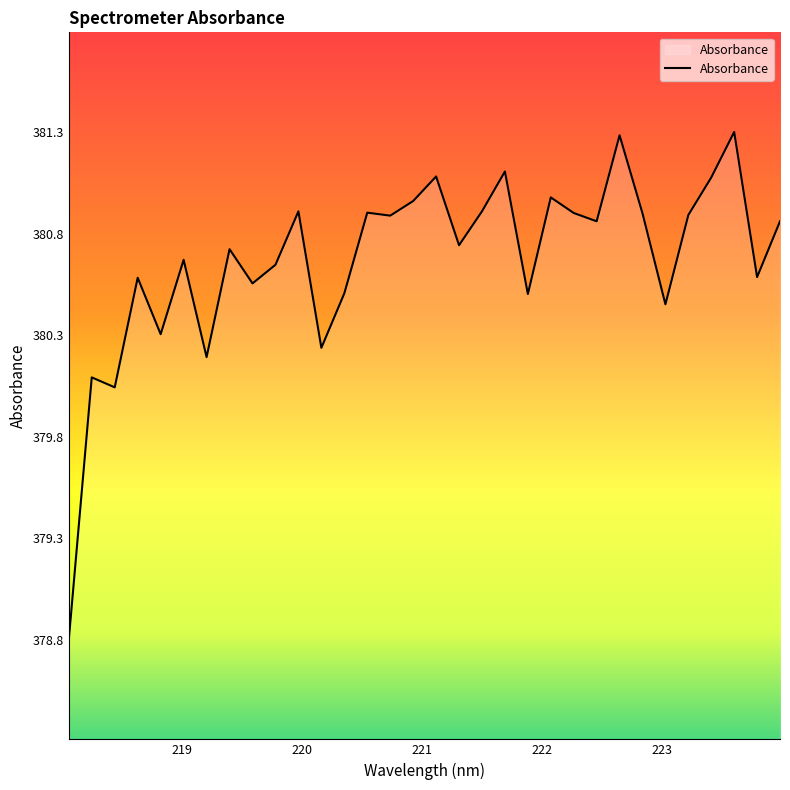

Does the chart display data point markers on the line(s)?

No